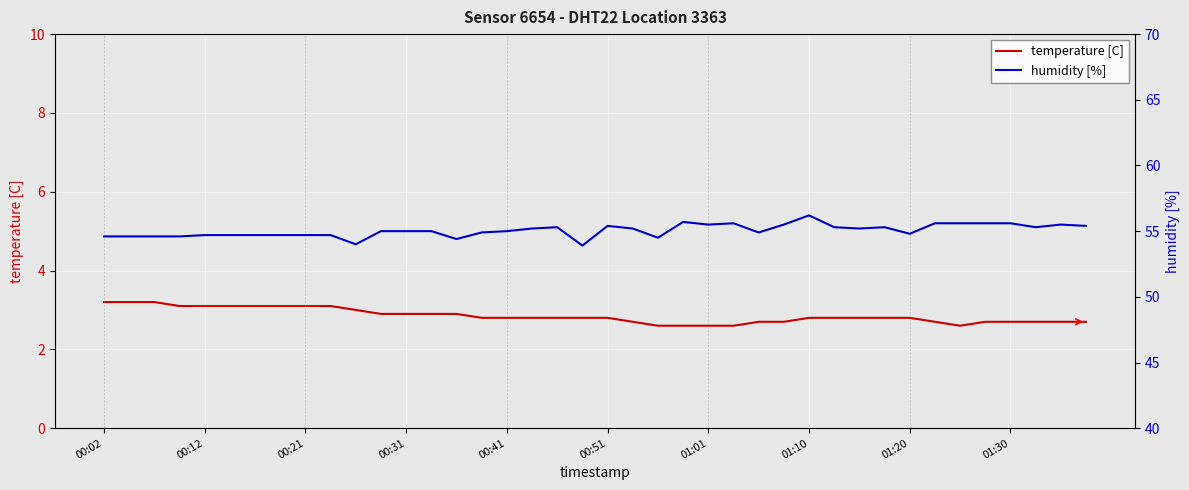

The value of temperature [C] at 00:21 is 2.0. True or false?

False